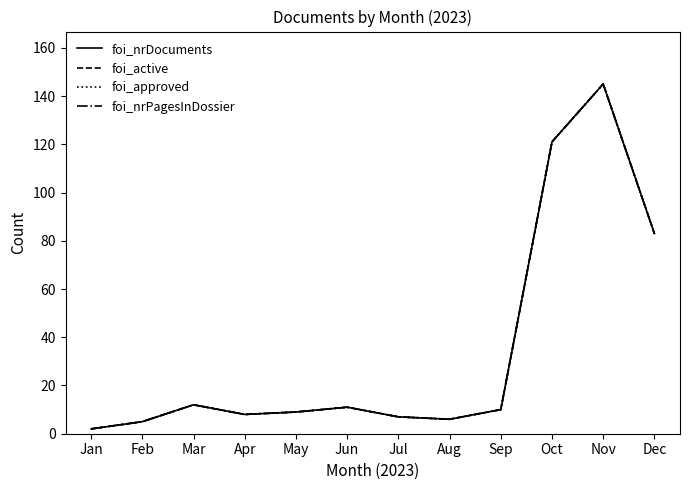

Reading left to right, list all the values displayed in this chart.

foi_nrDocuments: 2	5	12	8	9	11	7	6	10	121	145	83
foi_active: 2	5	12	8	9	11	7	6	10	121	145	83
foi_approved: 2	5	12	8	9	11	7	6	10	121	145	83
foi_nrPagesInDossier: 2	5	12	8	9	11	7	6	10	121	145	83